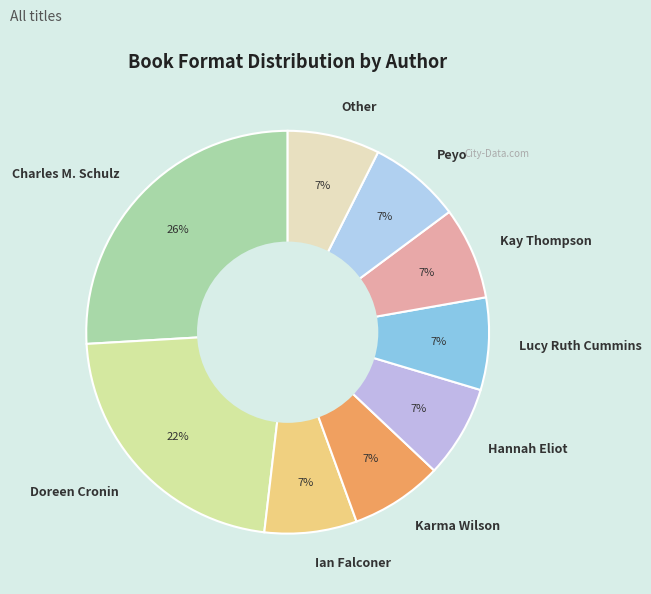

Is Charles M. Schulz the majority of the pie?

No